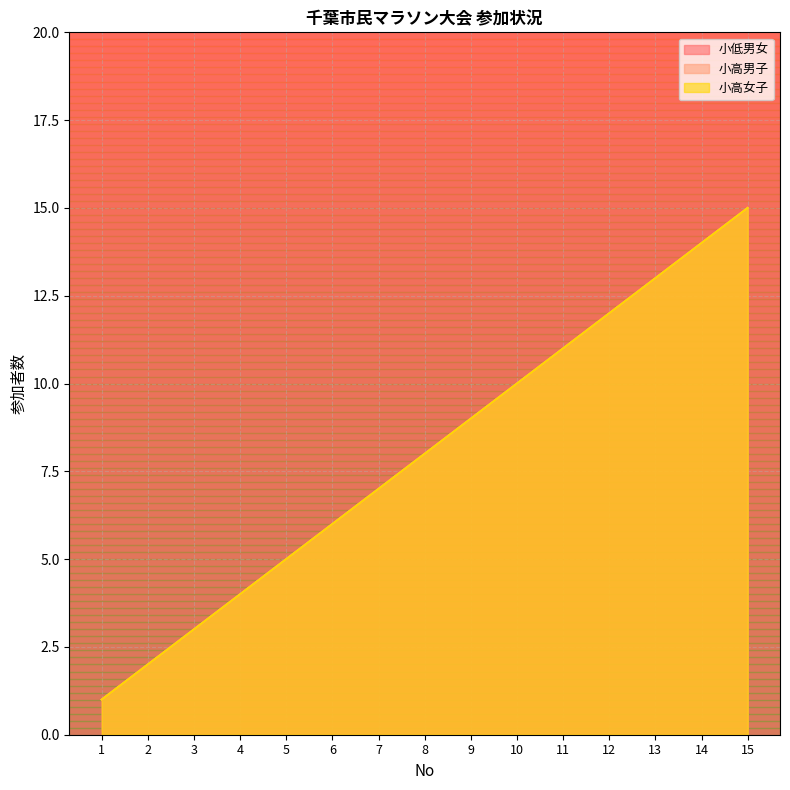

Which series has the largest range (max minus min)?

小低男女